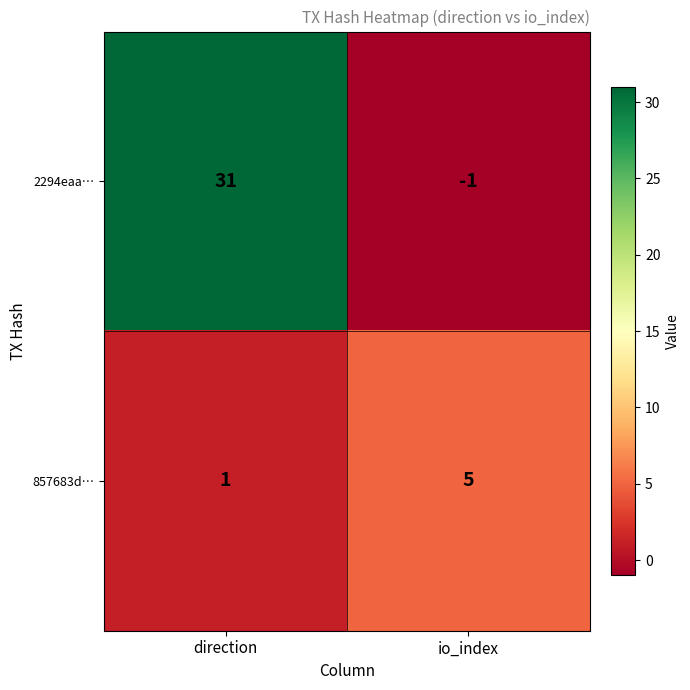

What is the maximum value shown in the chart?

31